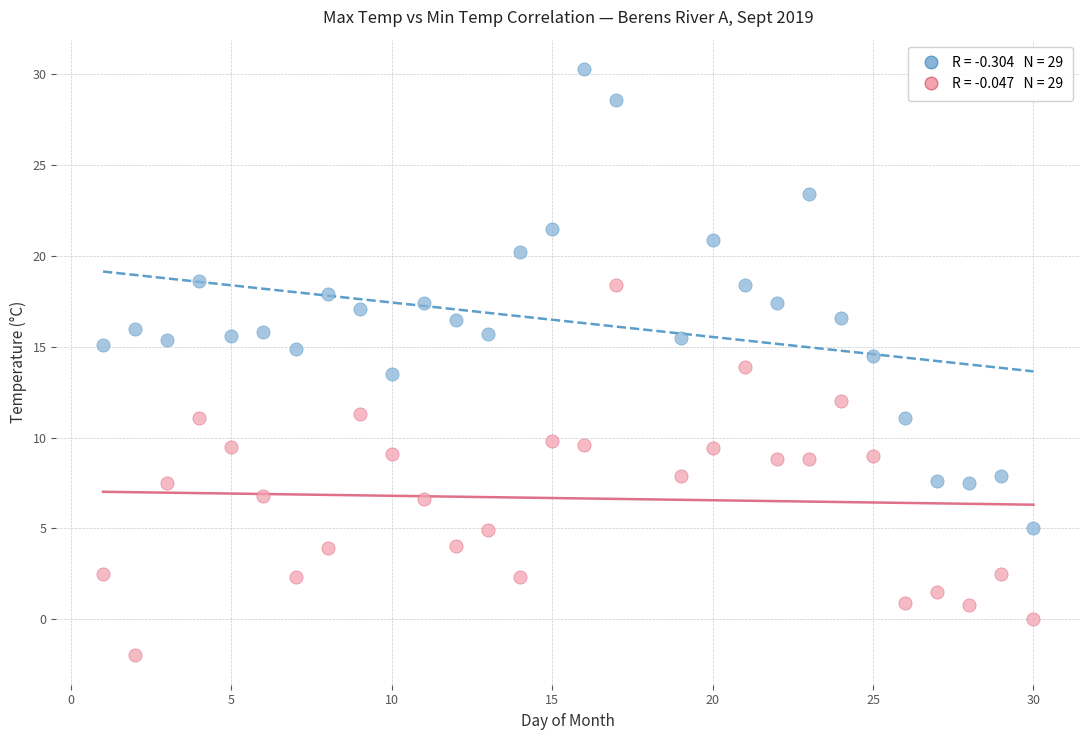

Across all data points, what is the range of Y values (max minus min)?

32.3